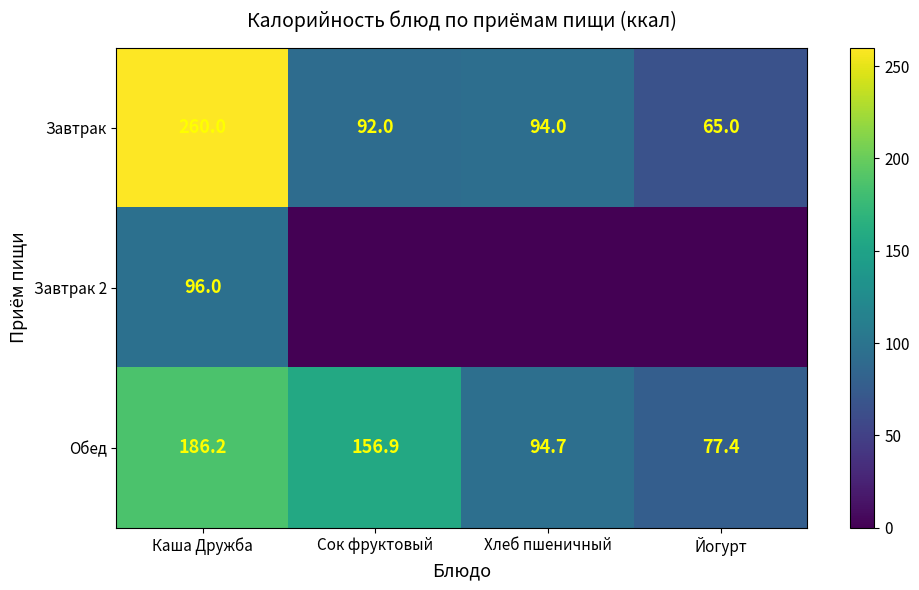

The Обед series shows 106.3 at Каша Дружба. True or false?

False